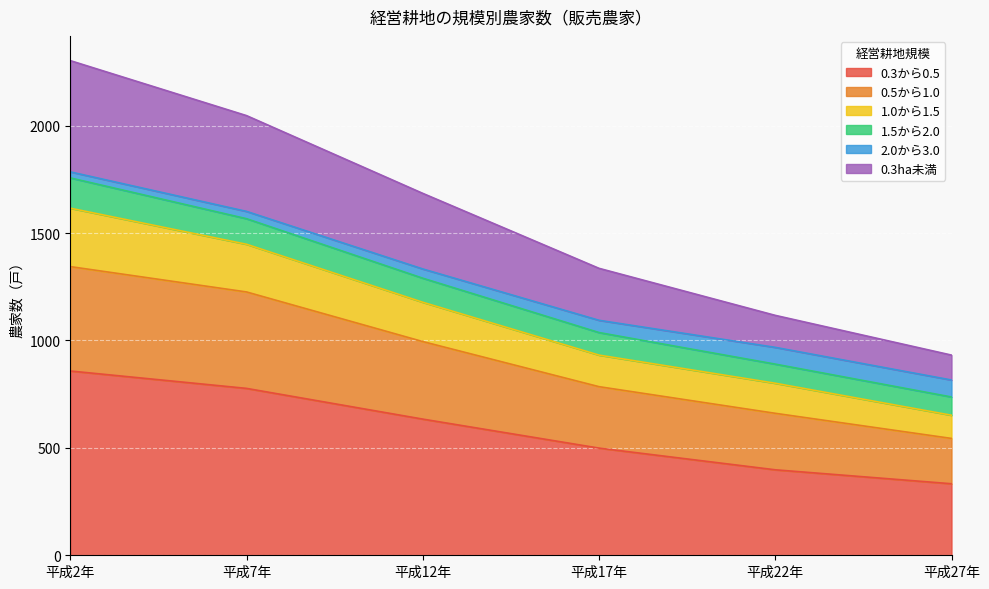

True or false: 0.5から1.0 and 0.3ha未満 intersect in this chart.

False